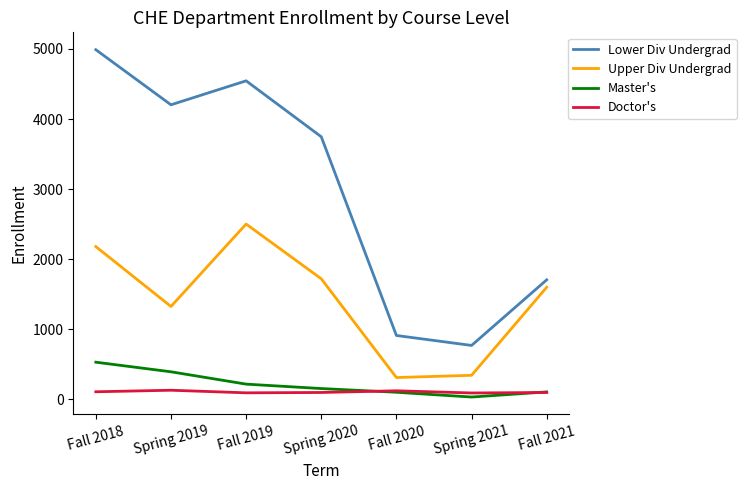

True or false: Master's and Upper Div Undergrad intersect in this chart.

False